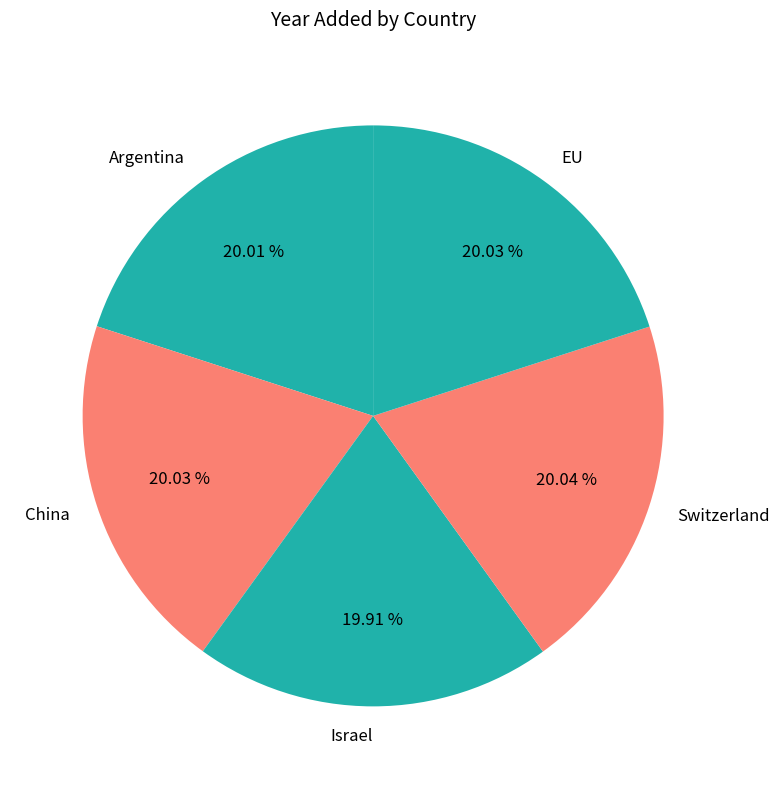

What portion of the pie excludes Israel?

80.1%